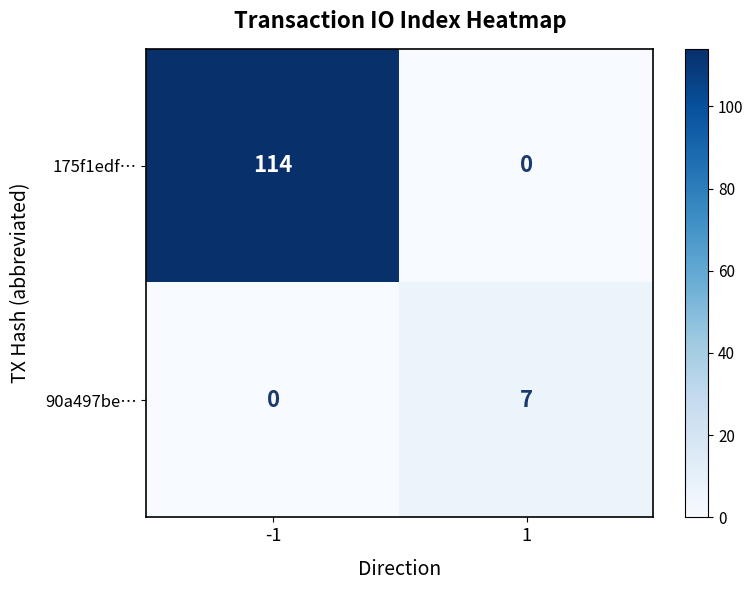

Reading right to left, what are all the values shown in this chart?

175f1edf…: 1=0	-1=114
90a497be…: 1=7	-1=0